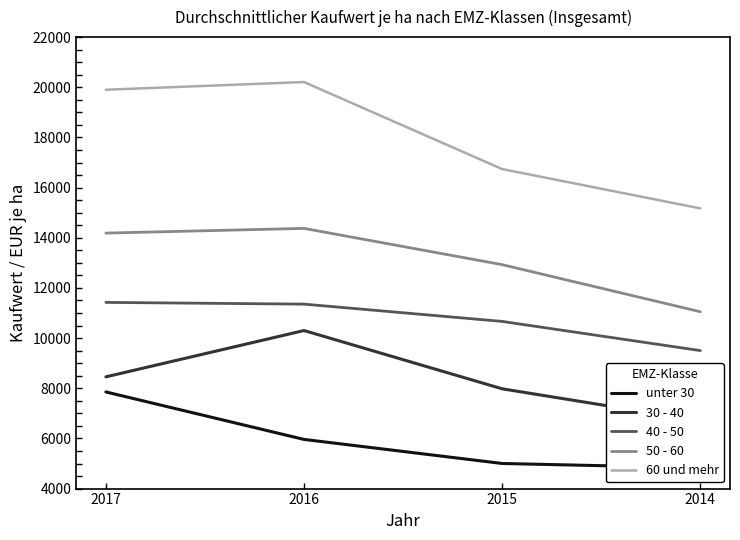

What is the value of the unter 30 point at the 2nd from the left?

5960